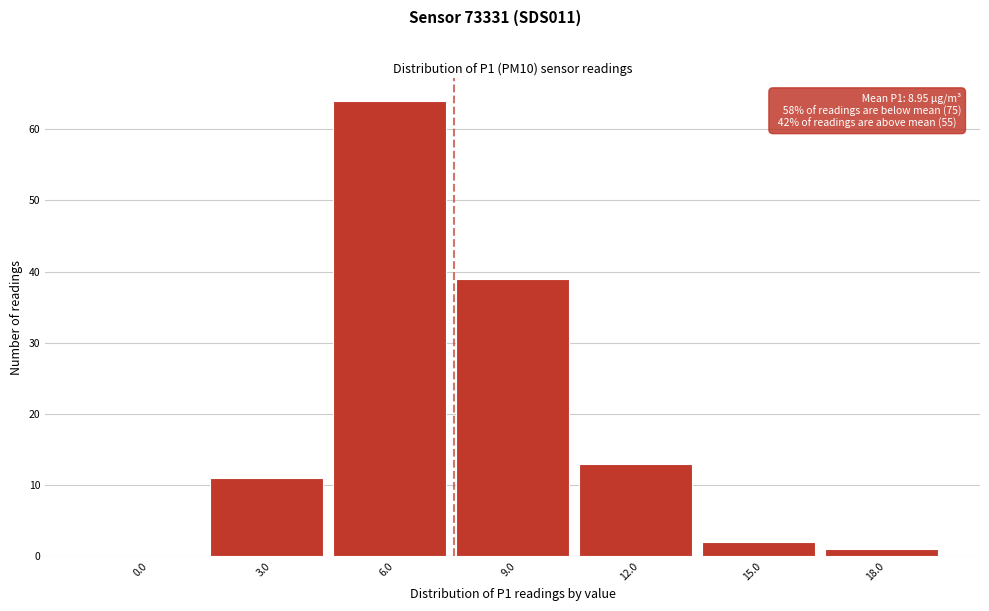

Reading left to right, what are all the values shown in this chart?

0.0=0	3.0=11	6.0=64	9.0=39	12.0=13	15.0=2	18.0=1